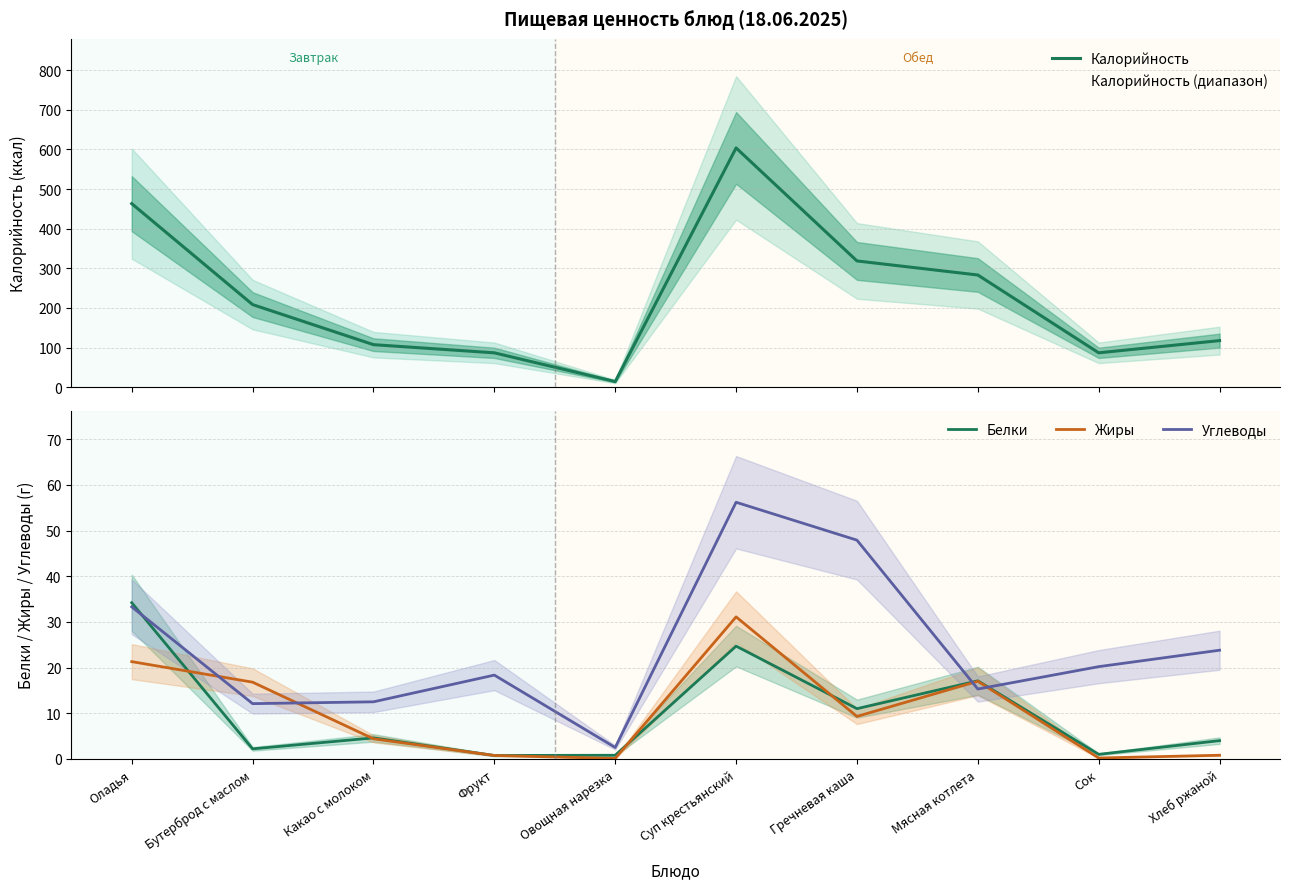

At Оладья, list the series in order from largest to smallest.

Калорийность, Белки, Углеводы, Жиры